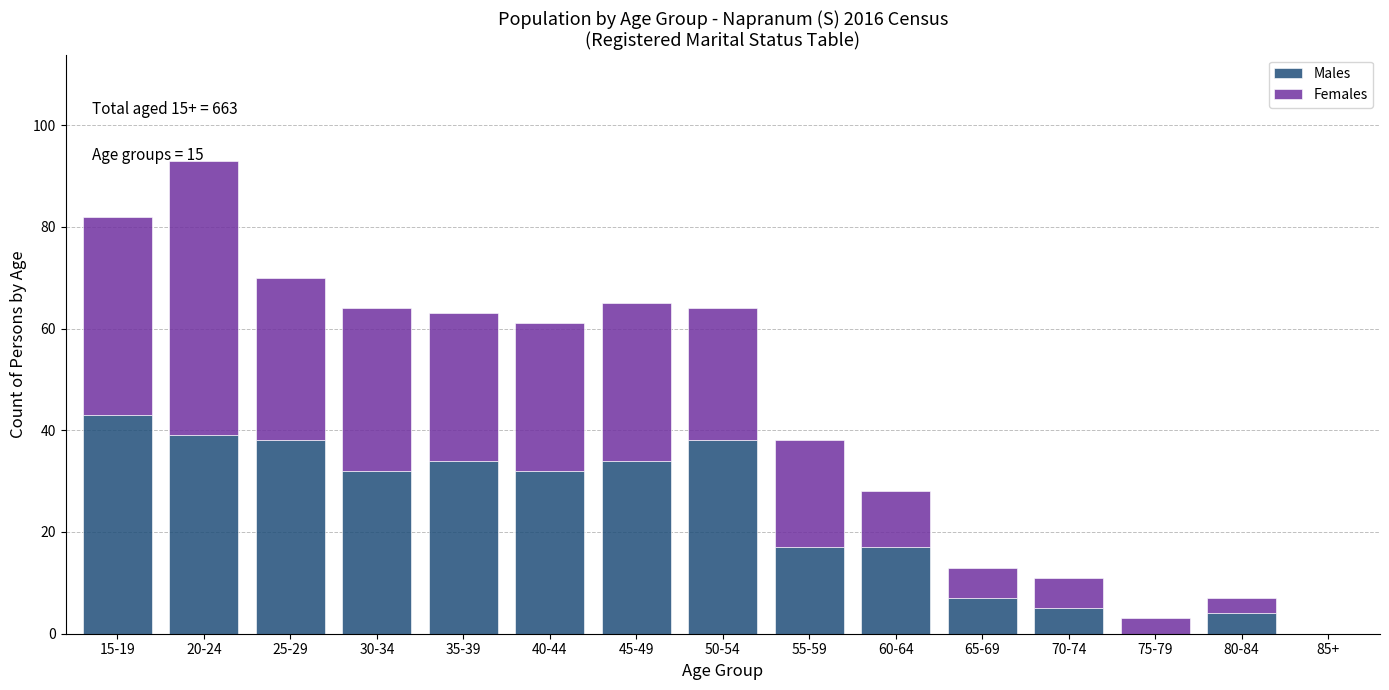

What is the maximum value for Males?

43